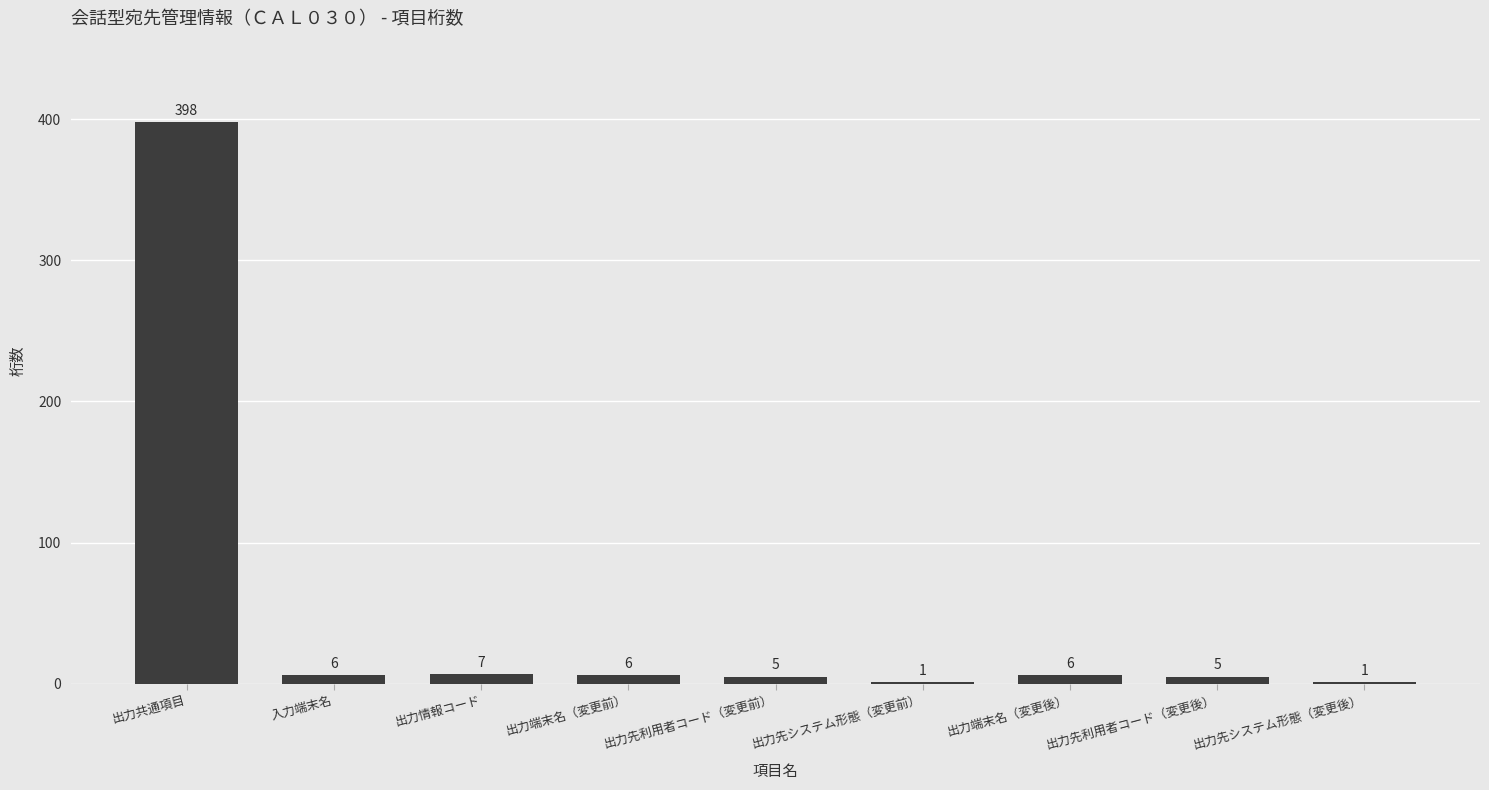

What is the change in value from 出力共通項目 to 出力先利用者コード（変更後）?

-393